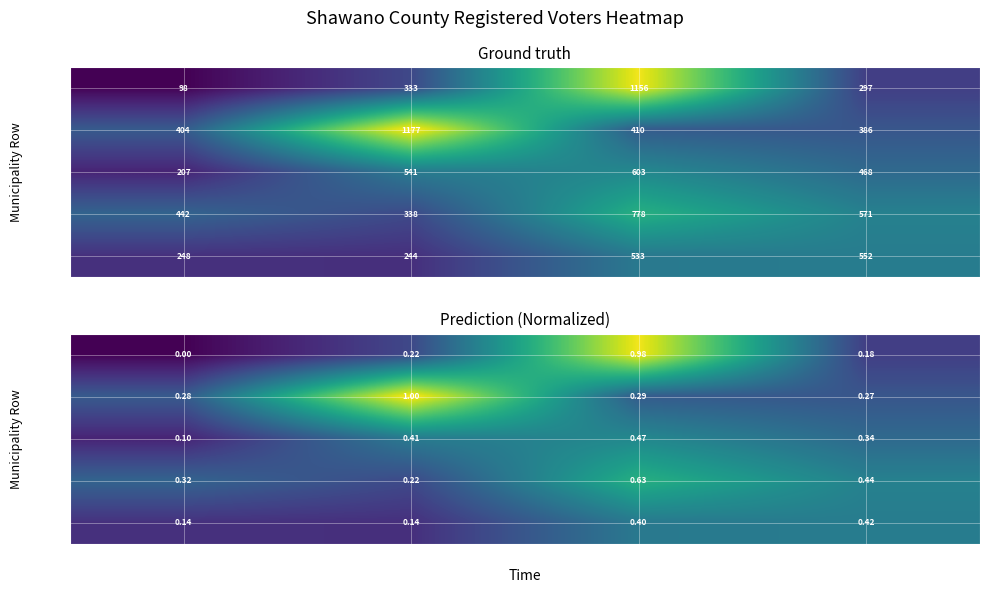

True or false: Row 2 has a value of 0.3 at Col 4.

True